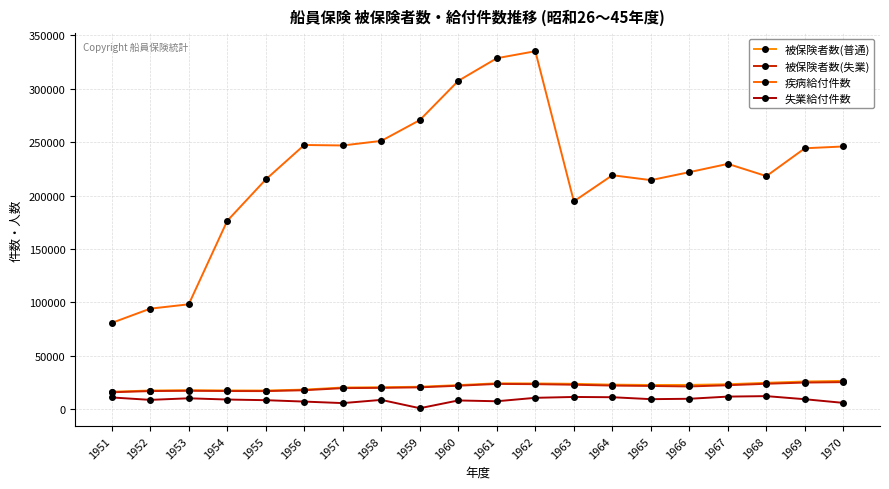

True or false: 失業給付件数 and 被保険者数(普通) intersect in this chart.

False